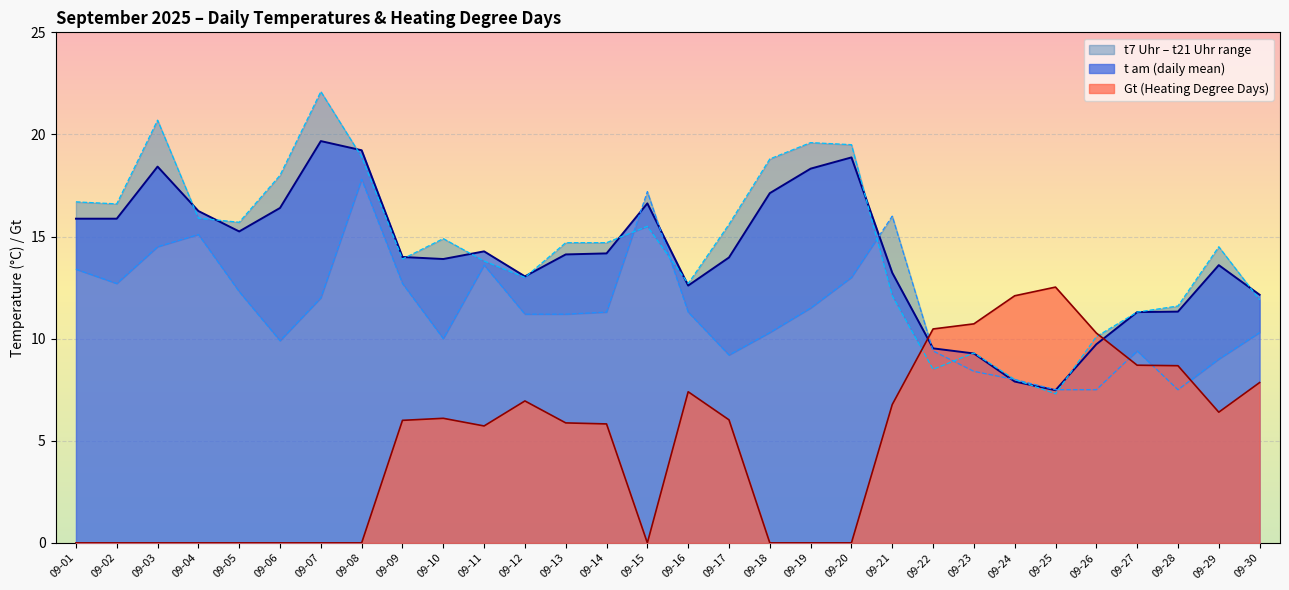

At 09-10, list the series in order from largest to smallest.

t21 Uhr, t am (daily mean), t7 Uhr, Gt (heating degree)